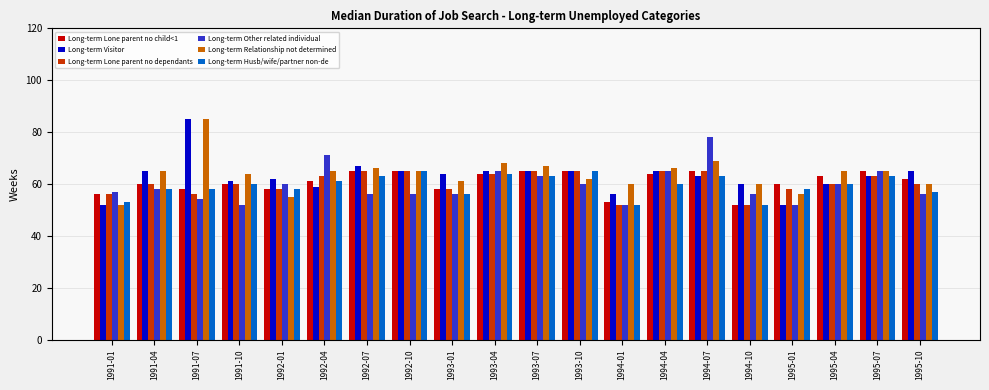

What value does the Long-term Visitor series have at 1994-01?

56